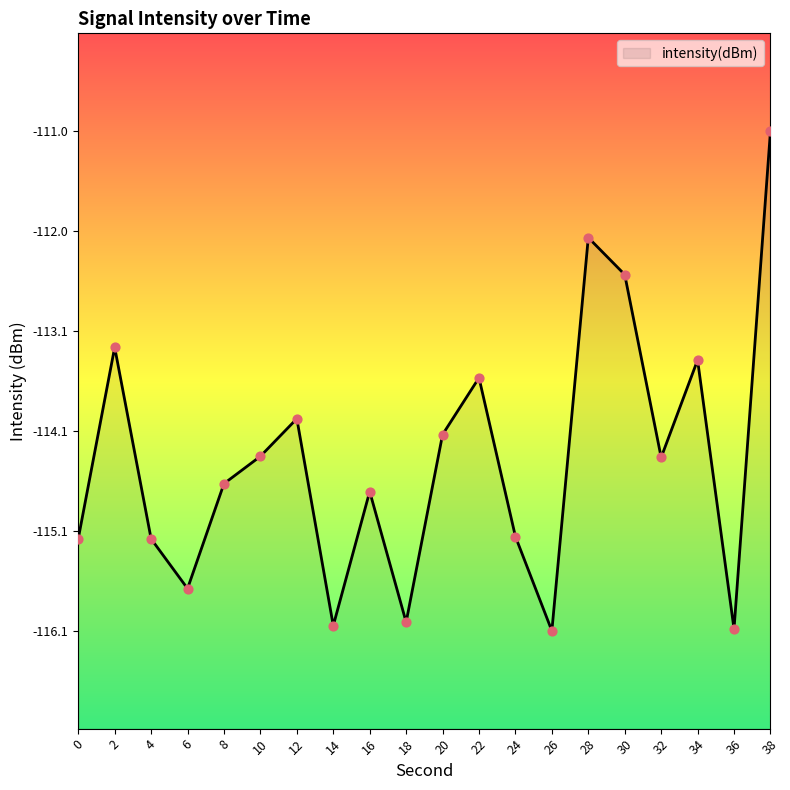

Which has a higher value, 20 or 34?

34